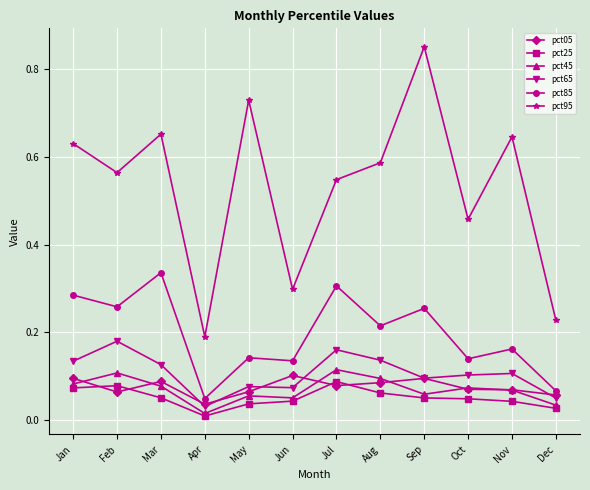

At how many categories does at least one series exceed 0?

12